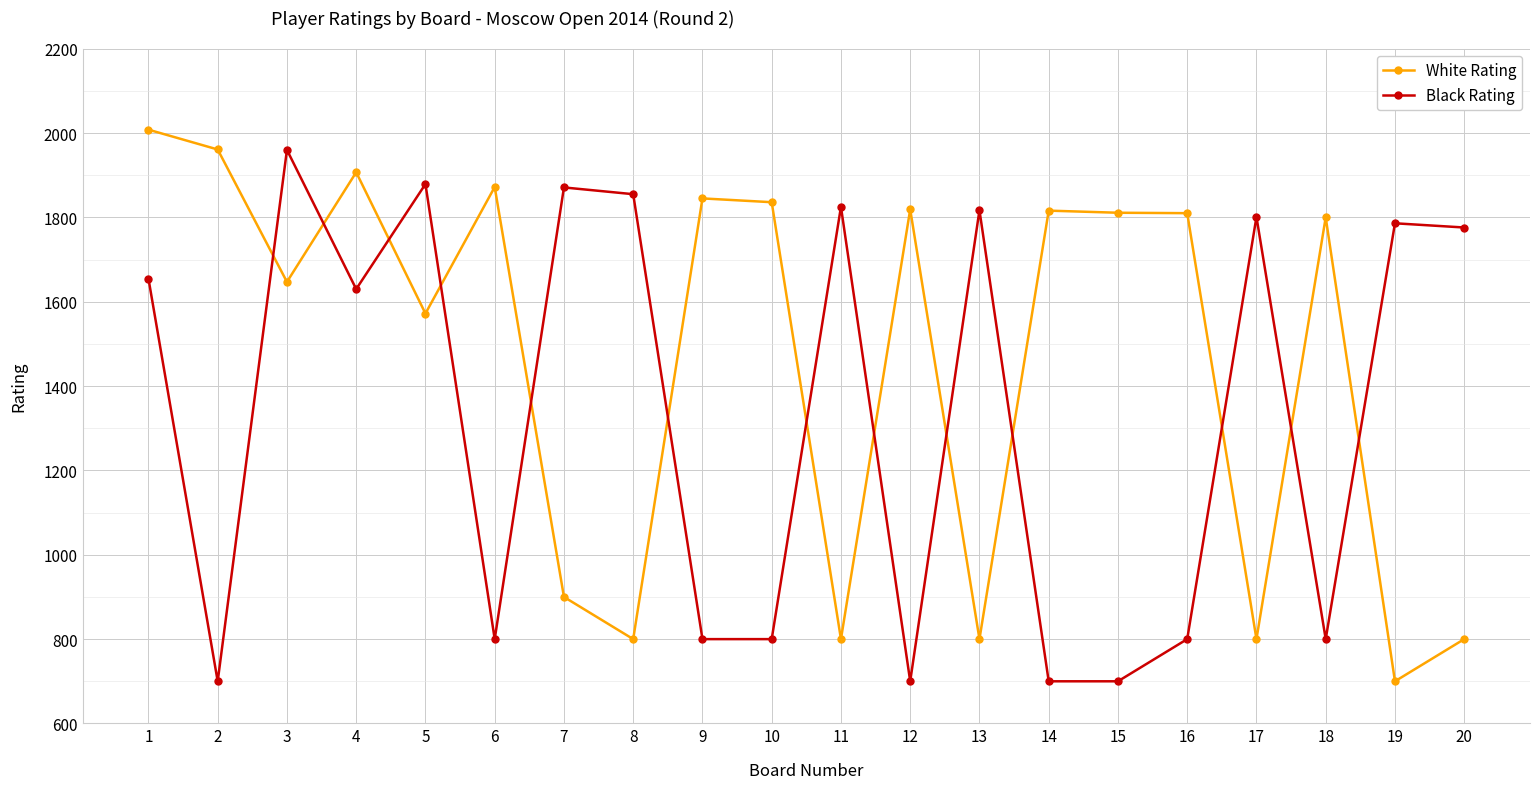

What is the maximum value for White Rating?

2008